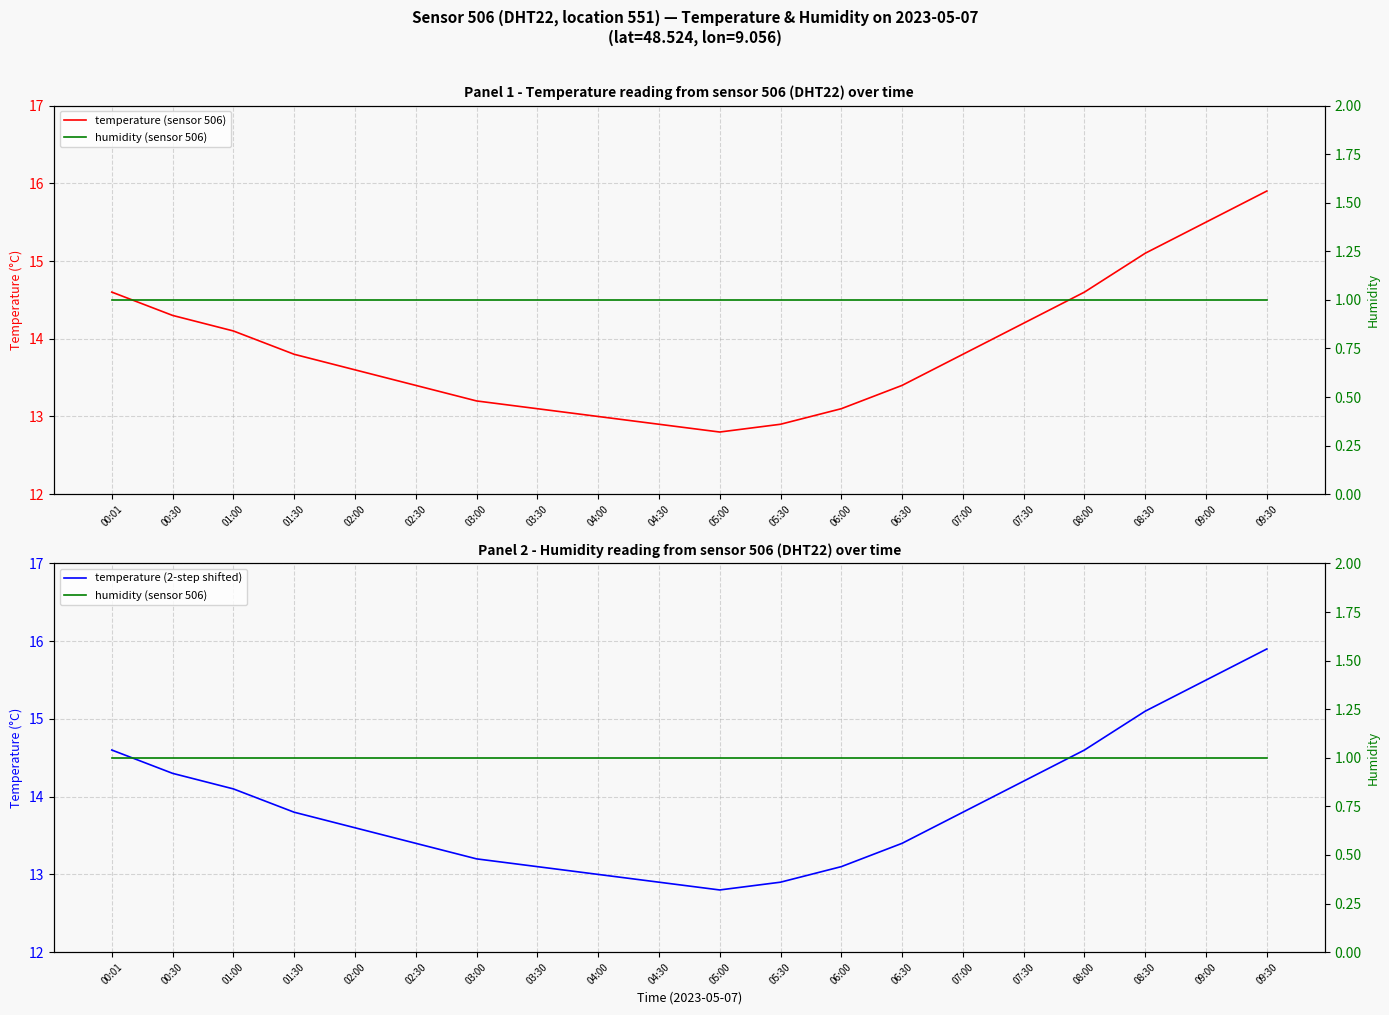

How many distinct data groups are displayed?

3